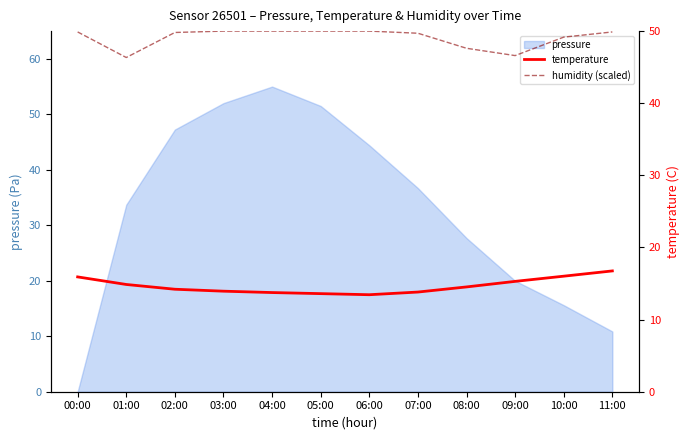

Is the value of humidity (scaled) at 11:00 greater than the value of temperature at 07:00?

Yes